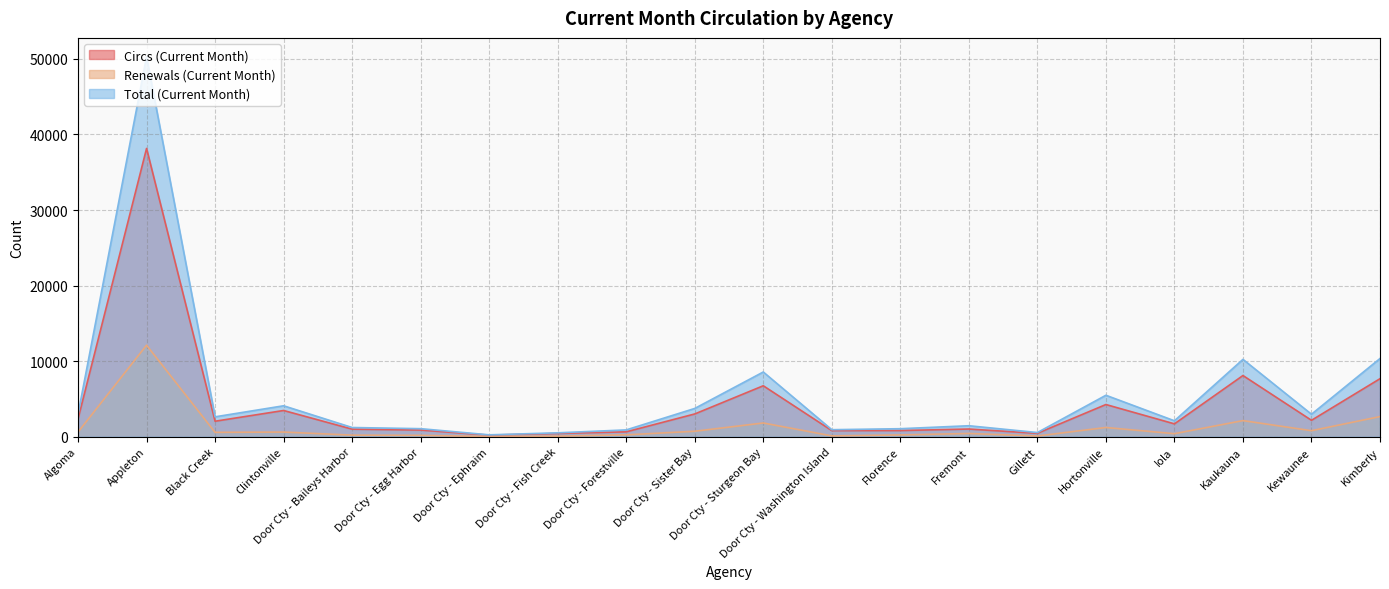

How many values in the Renewals (Current Month) series are below 582?

10